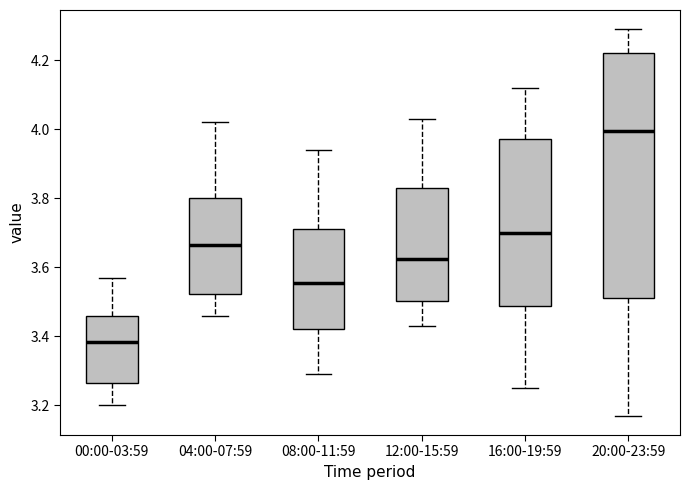

Which box is the tallest, from its lower edge to its upper edge?

20:00-23:59